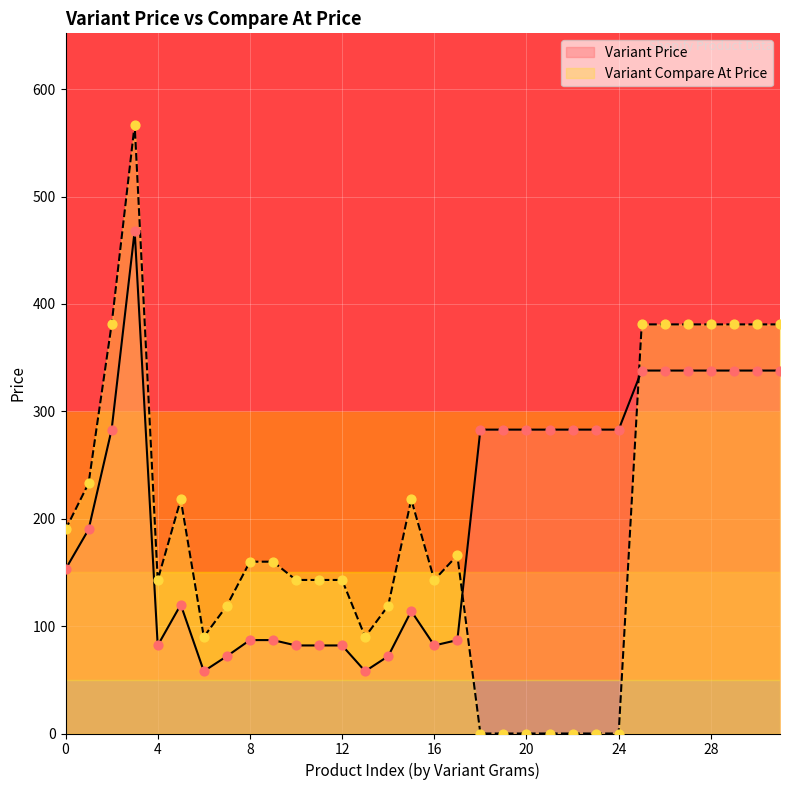

Which series has the widest spread of Y values?

Variant Compare At Price